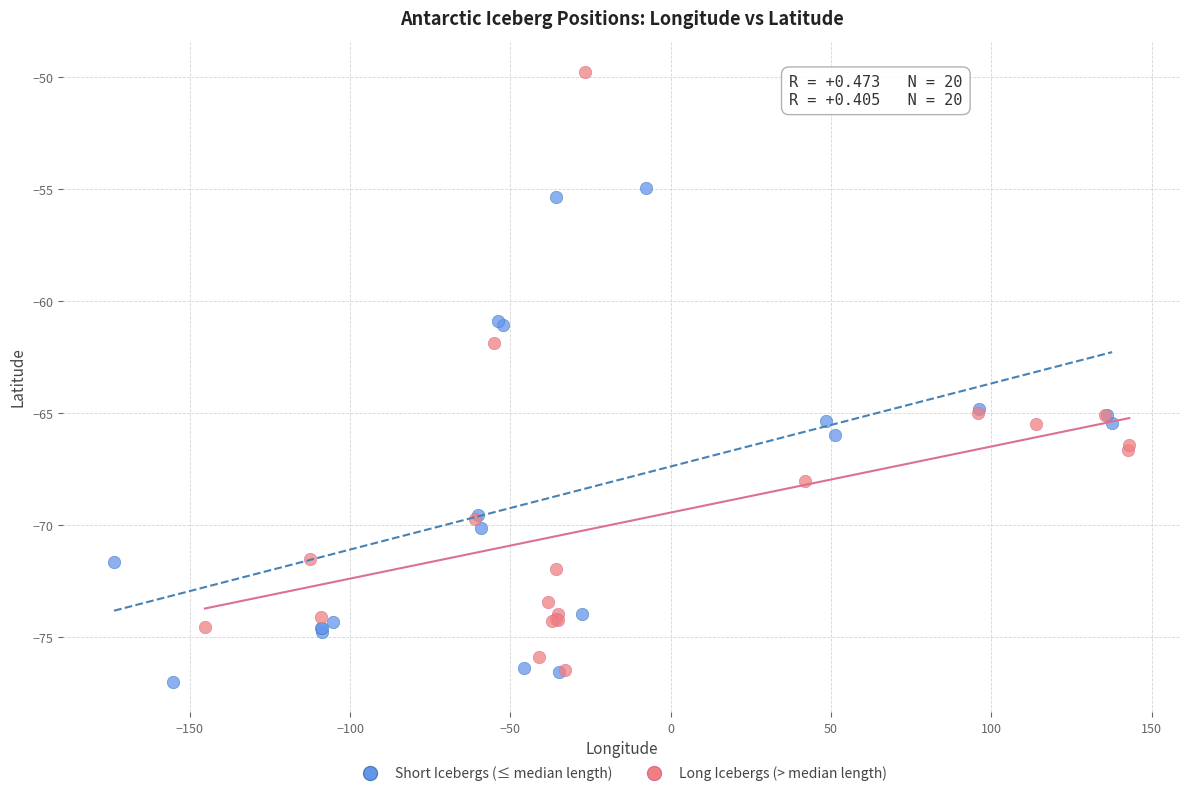

Which series has the widest spread of Y values?

Long Icebergs (> median length)